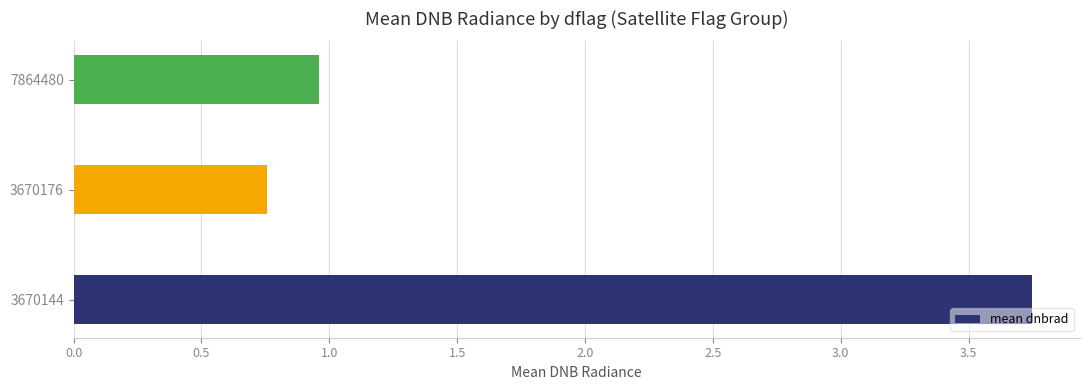

At which category does the chart reach its peak across all series?

3670144